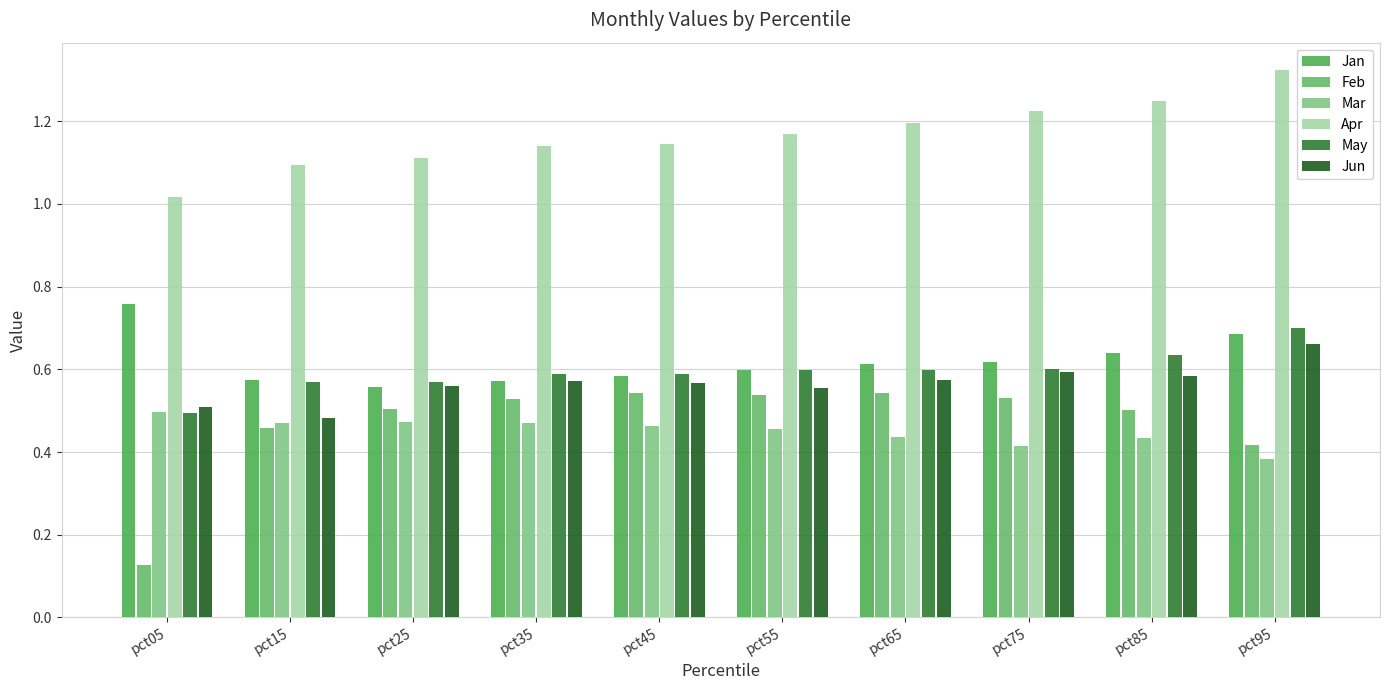

What is the difference between the second highest and minimum values in the Jan series?

0.1